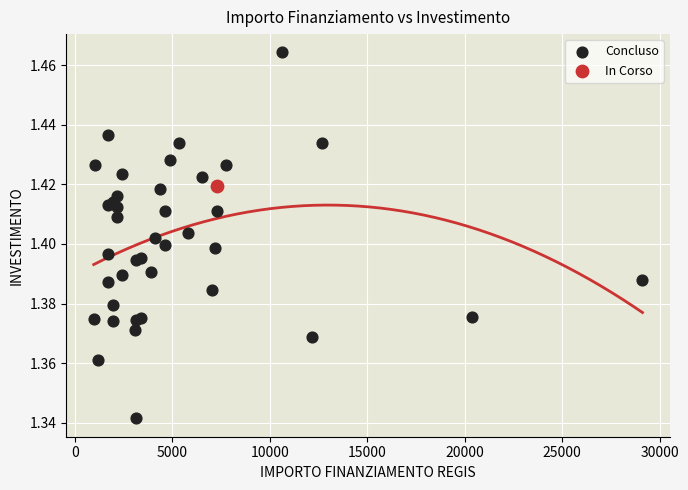

What are all the series names shown in the legend?

Concluso, In Corso